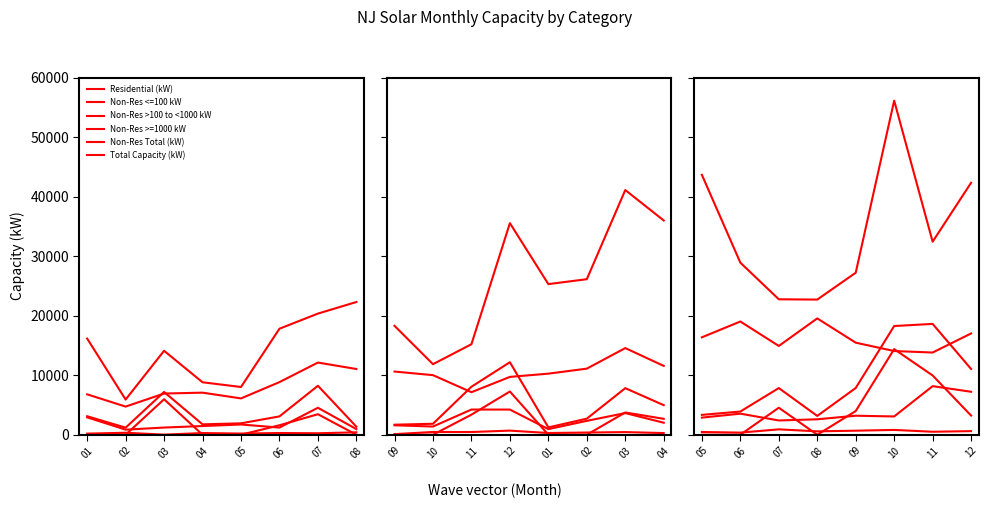

What is the greatest value displayed?

56114.9